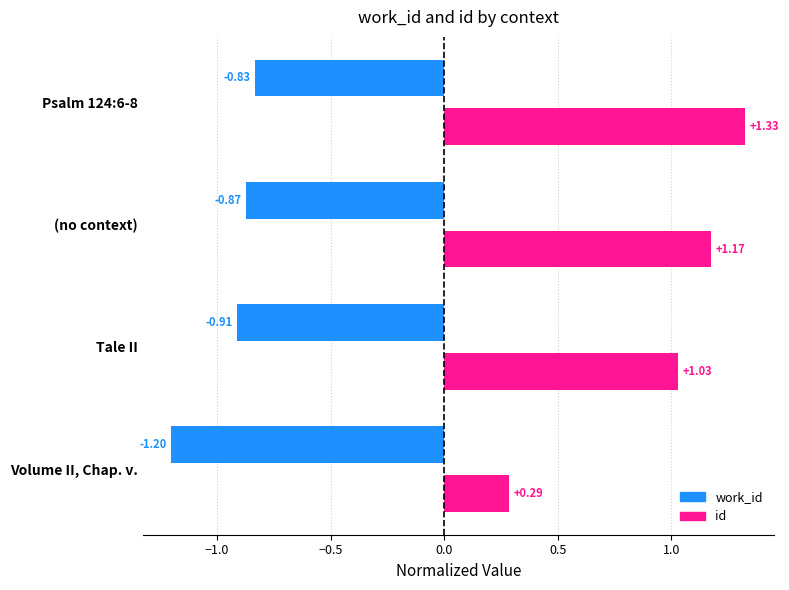

How many values in the id series are below 1?

1